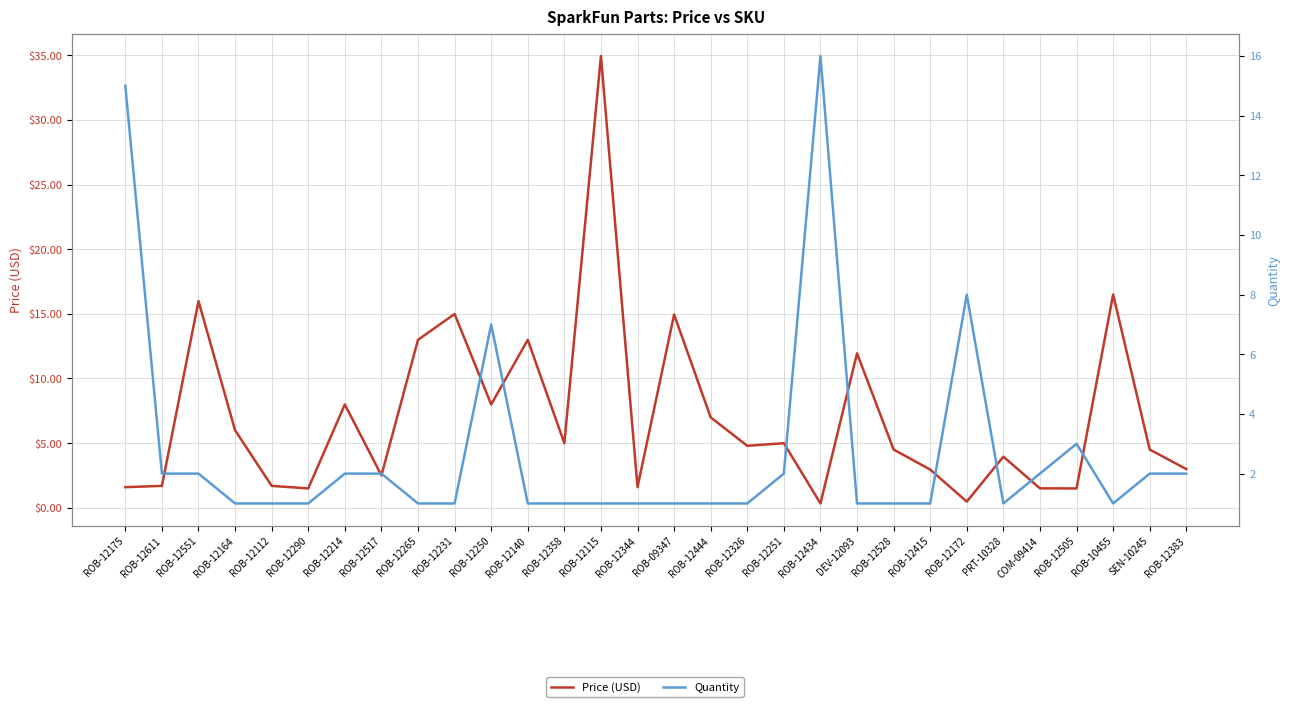

Reading right to left, what are all the values shown in this chart?

Price (USD): 3.0	4.5	16.5	1.5	1.5	4.0	0.5	3.0	4.5	11.9	0.3	5.0	4.8	7.0	14.9	1.6	35.0	5.0	13.0	8.0	15.0	13.0	2.5	8.0	1.5	1.7	6.0	16.0	1.7	1.6
Quantity: 2.0	2.0	1.0	3.0	2.0	1.0	8.0	1.0	1.0	1.0	16.0	2.0	1.0	1.0	1.0	1.0	1.0	1.0	1.0	7.0	1.0	1.0	2.0	2.0	1.0	1.0	1.0	2.0	2.0	15.0